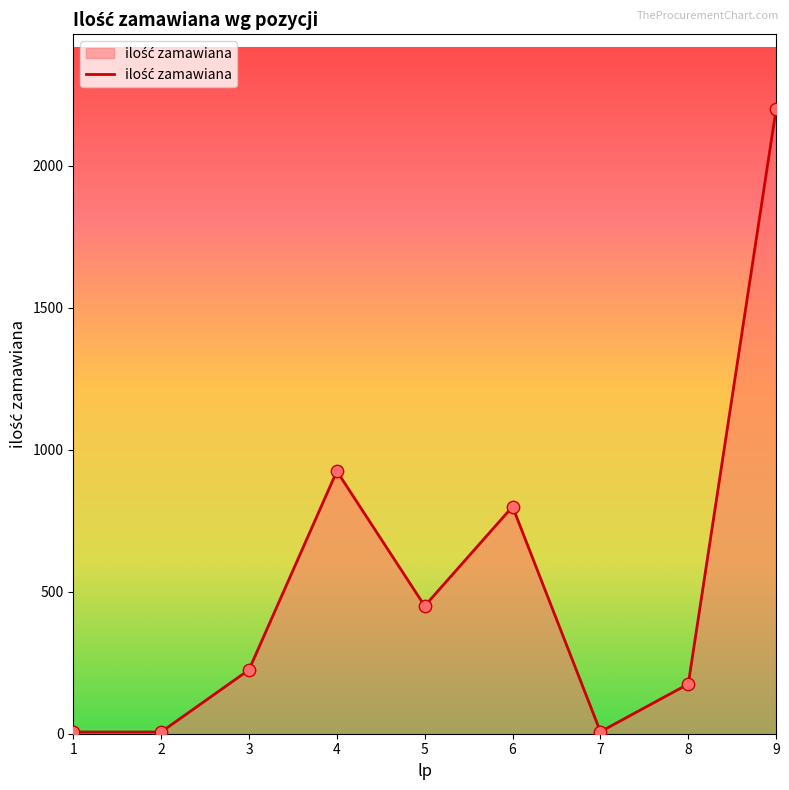

What is the change in value from 1 to 7?

+1